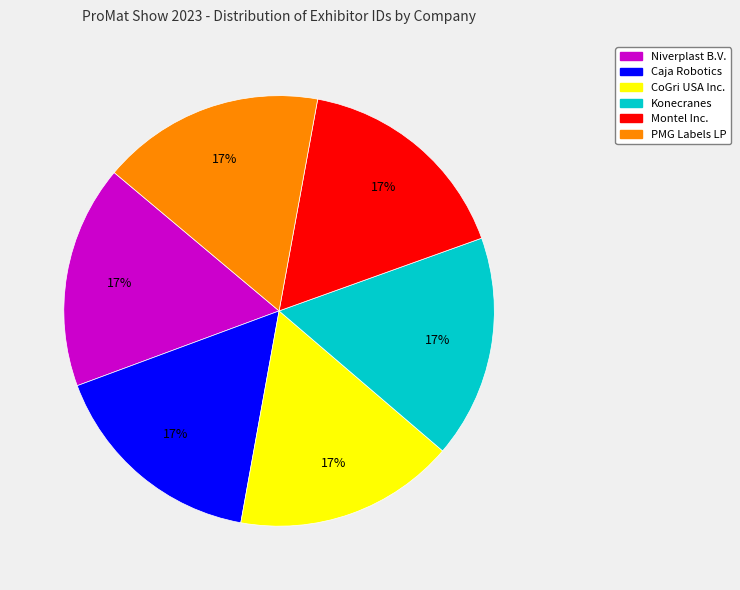

Does CoGri USA Inc. represent more than half of the total?

No